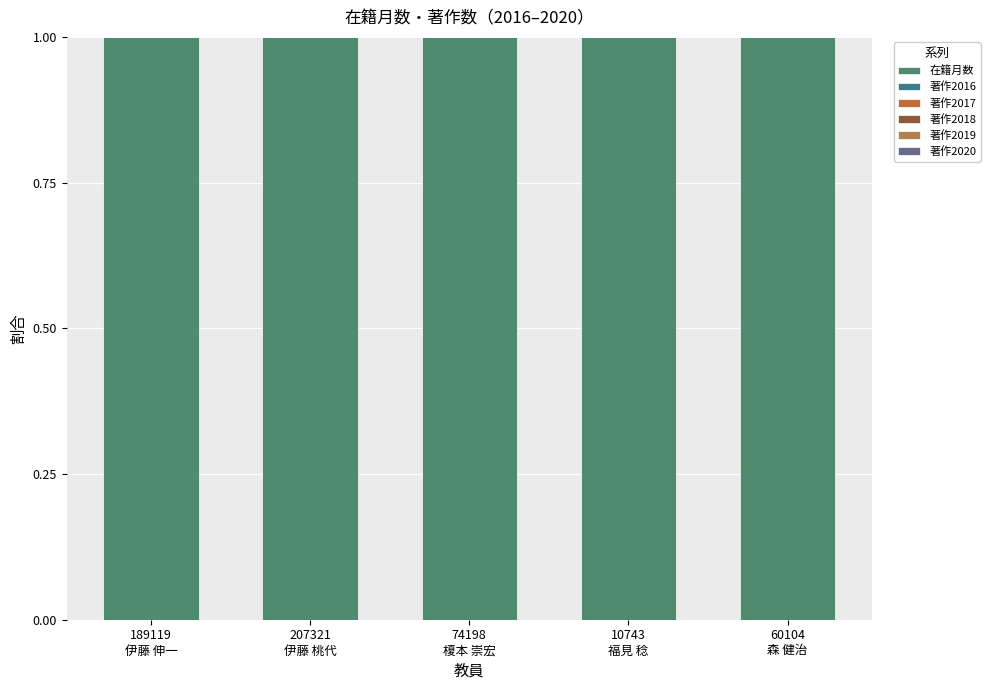

Which series has the largest total across all categories?

在籍月数